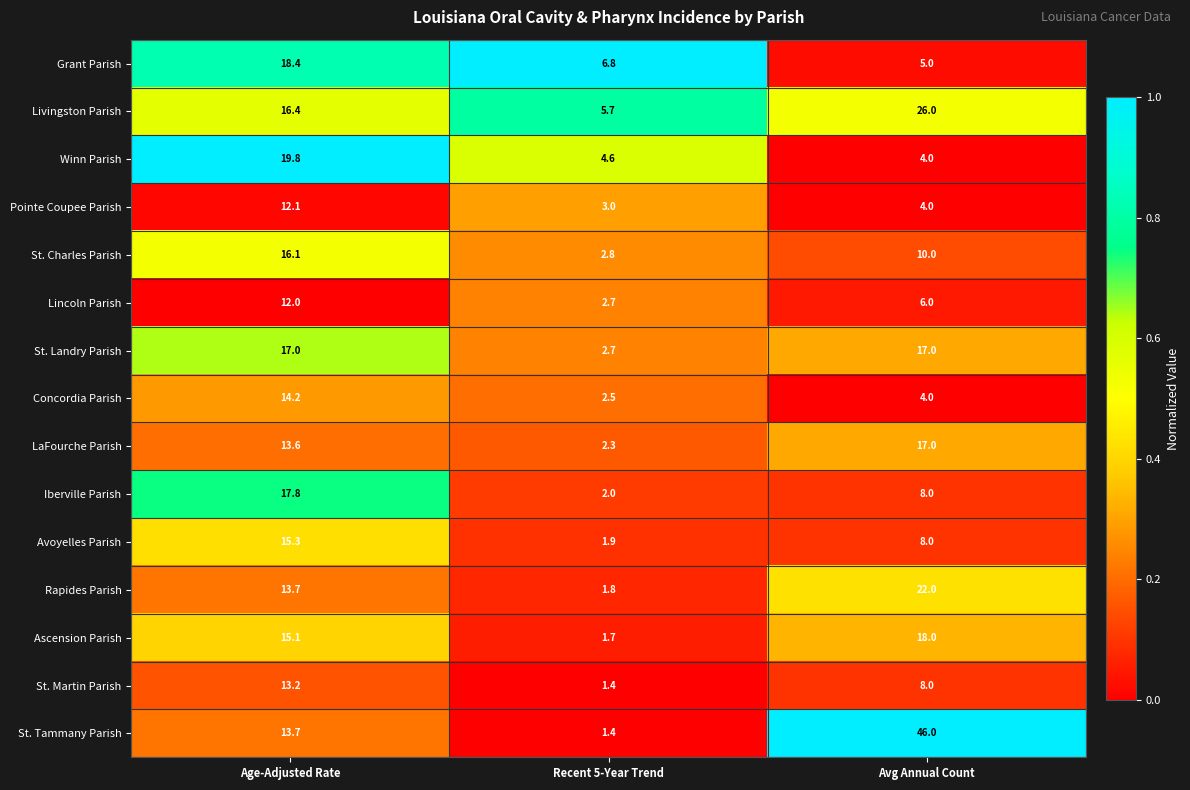

What is the sum of the St. Charles Parish values at Age-Adjusted Rate and Avg Annual Count?

26.1